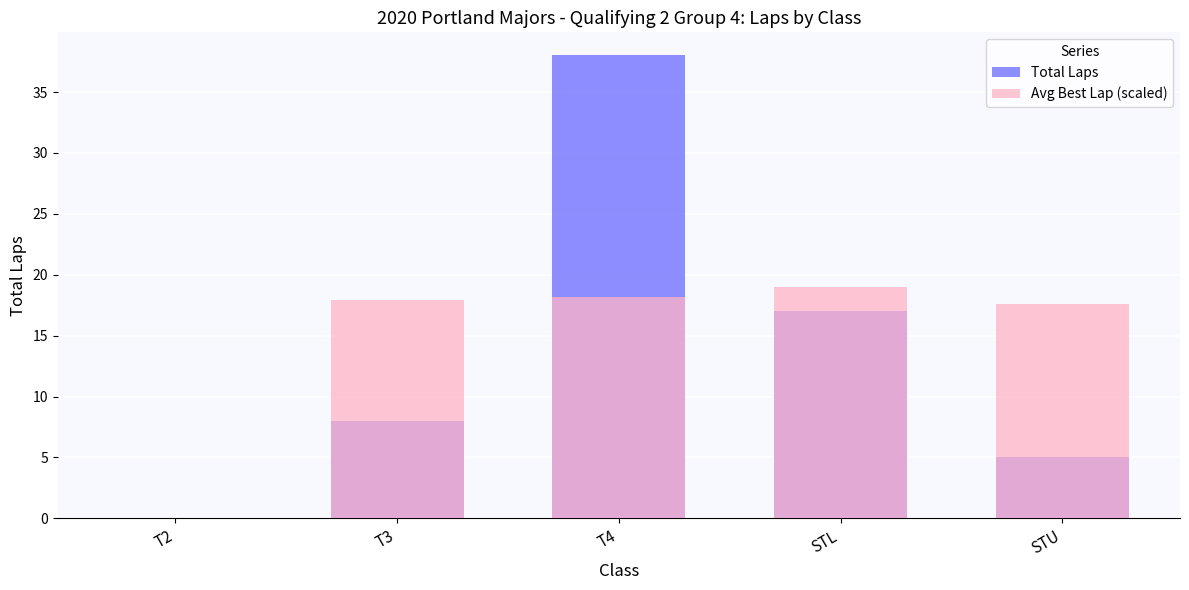

What is the label of the 3rd bar from the left?

T4